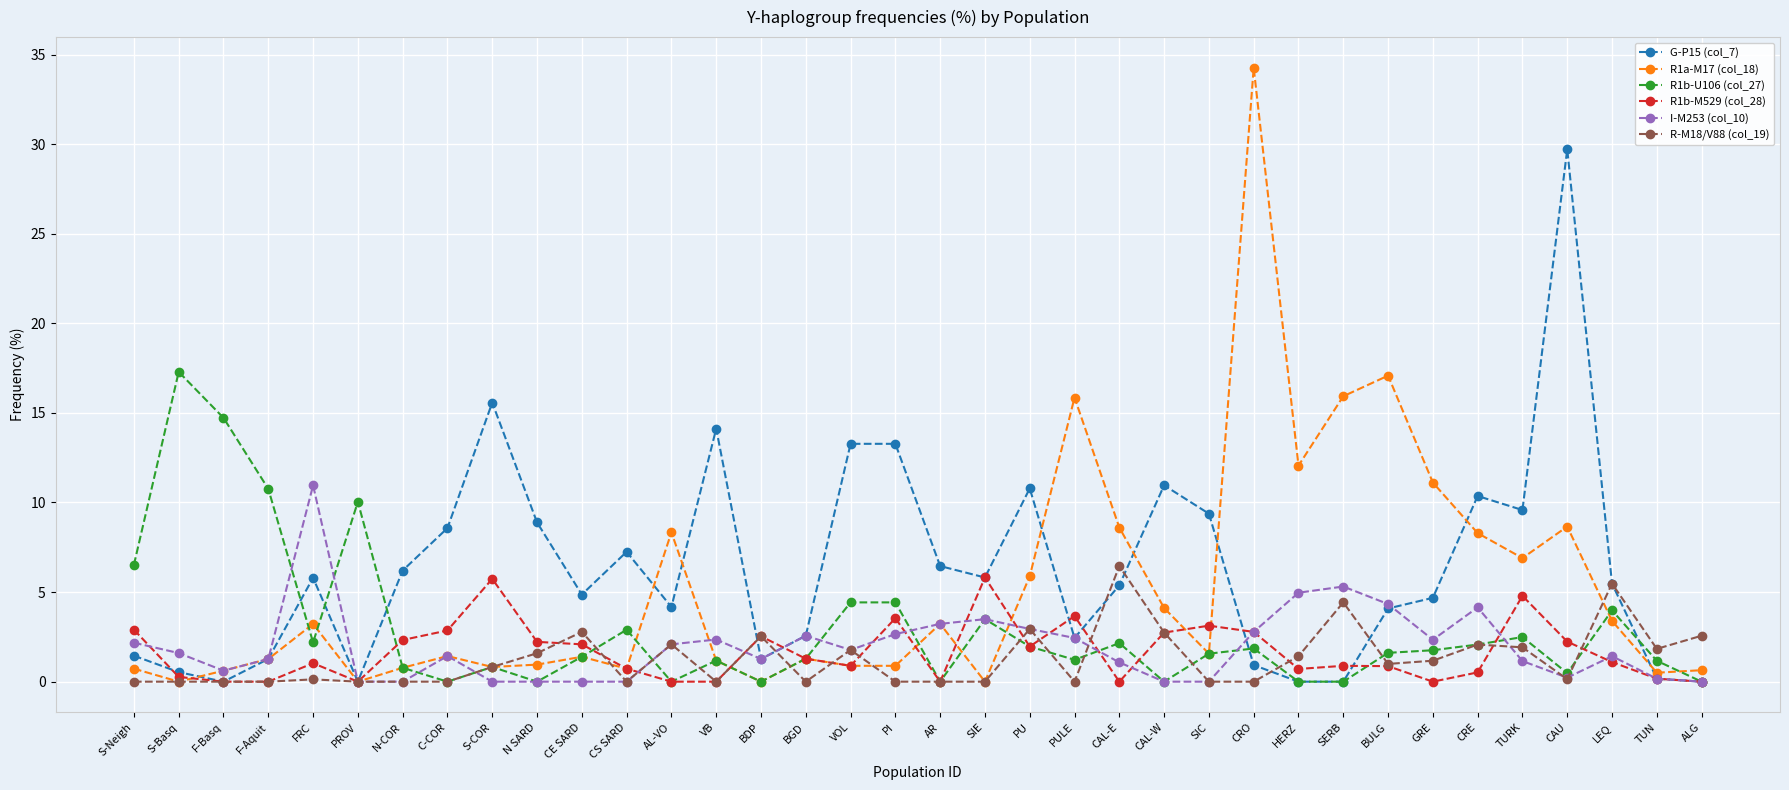

True or false: I-M253 (col_10) has more than 0 points higher than both neighbors.

True